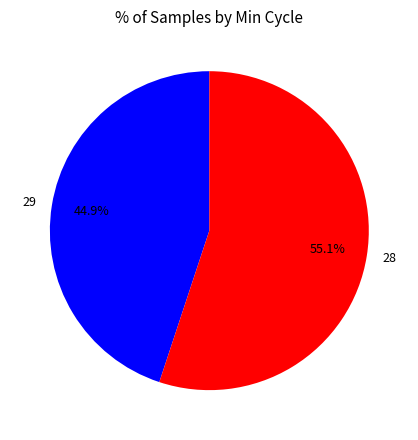

Is the sum of 29 and 28 greater than half?

Yes